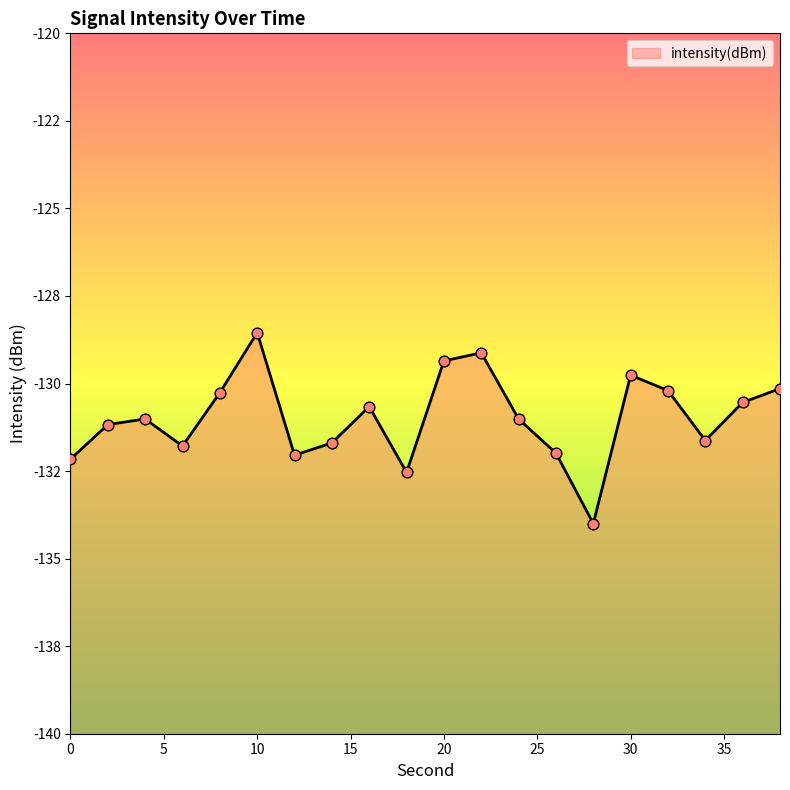

What is the change in value from 18 to 22?

+3.4